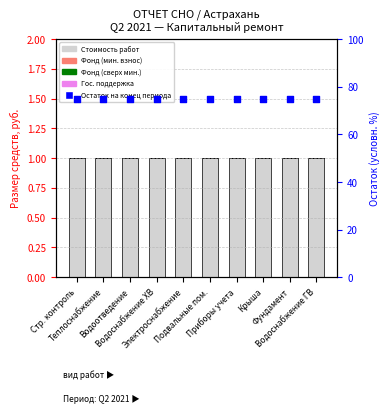

What are all the series names shown in the legend?

Стоимость работ (всего), Фонд кап. ремонта (мин. взнос), Фонд кап. ремонта (сверх мин.), Гос./муниц. поддержка, Остаток на конец периода